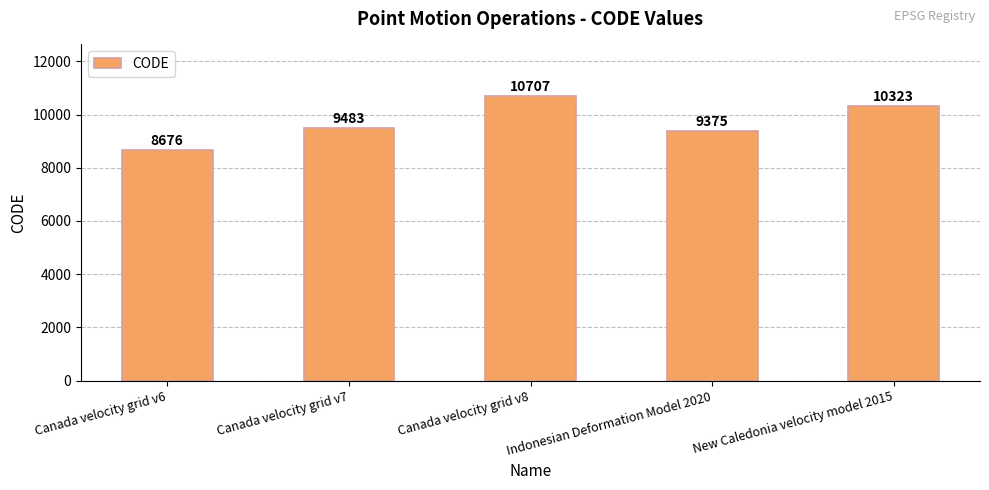

What is the maximum value shown in the chart?

10707